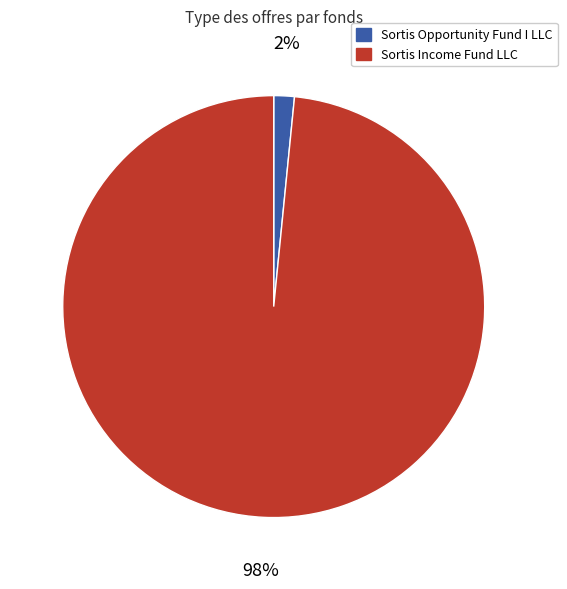

To the nearest percent, what is the average slice percentage?

50%